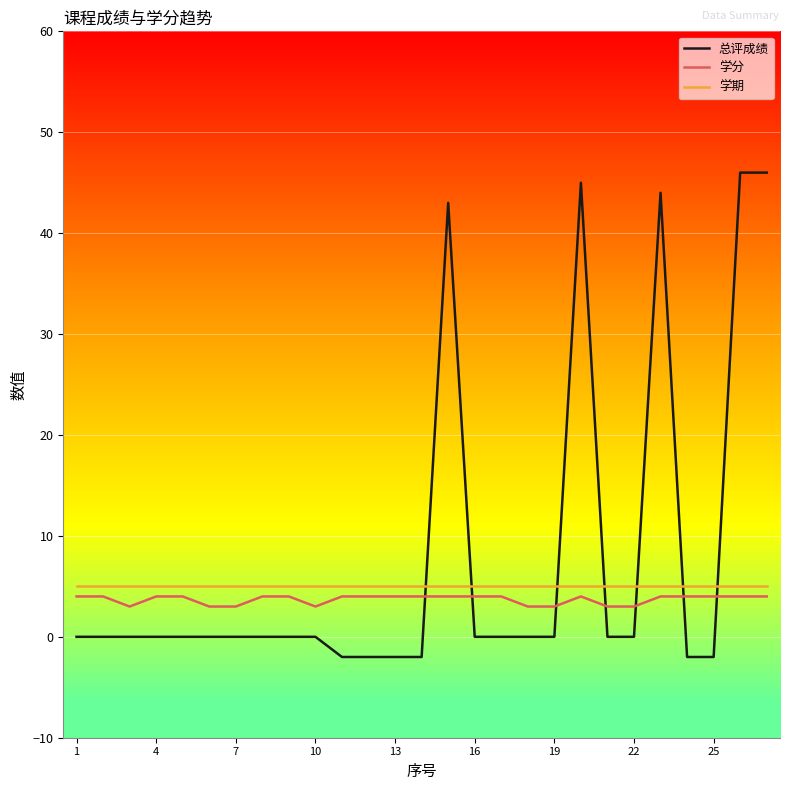

True or false: 总评成绩 and 学期 cross at least once.

True